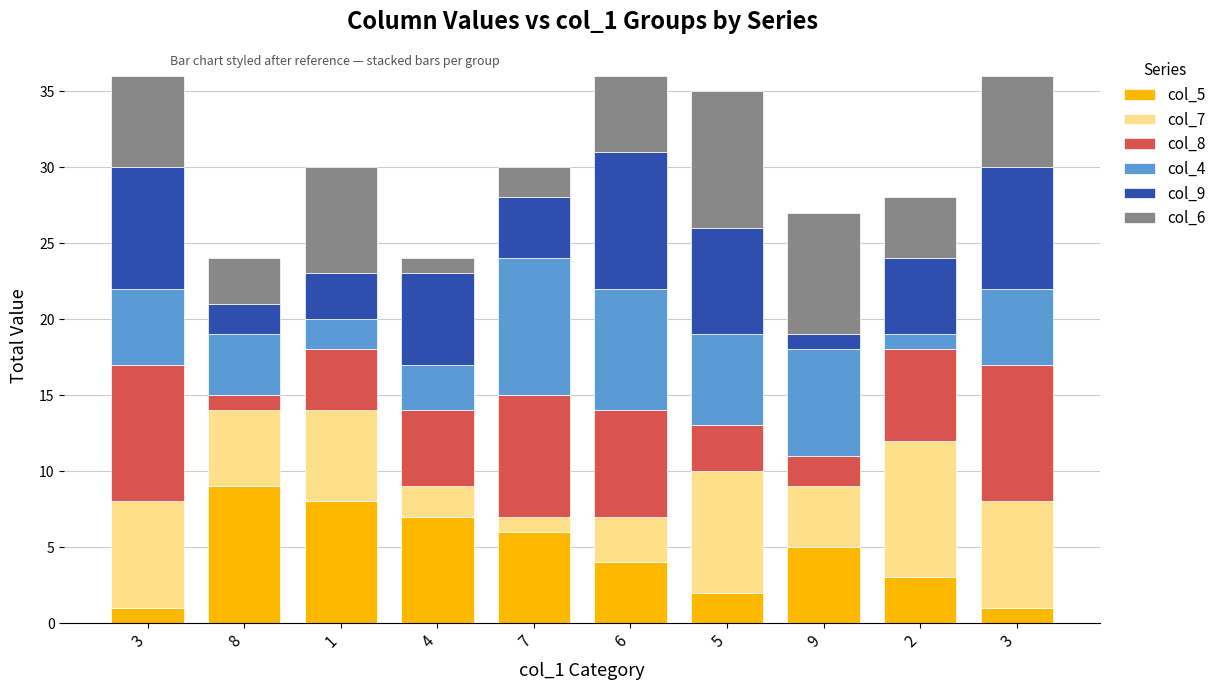

The value of col_8 at 3 is 9. True or false?

True